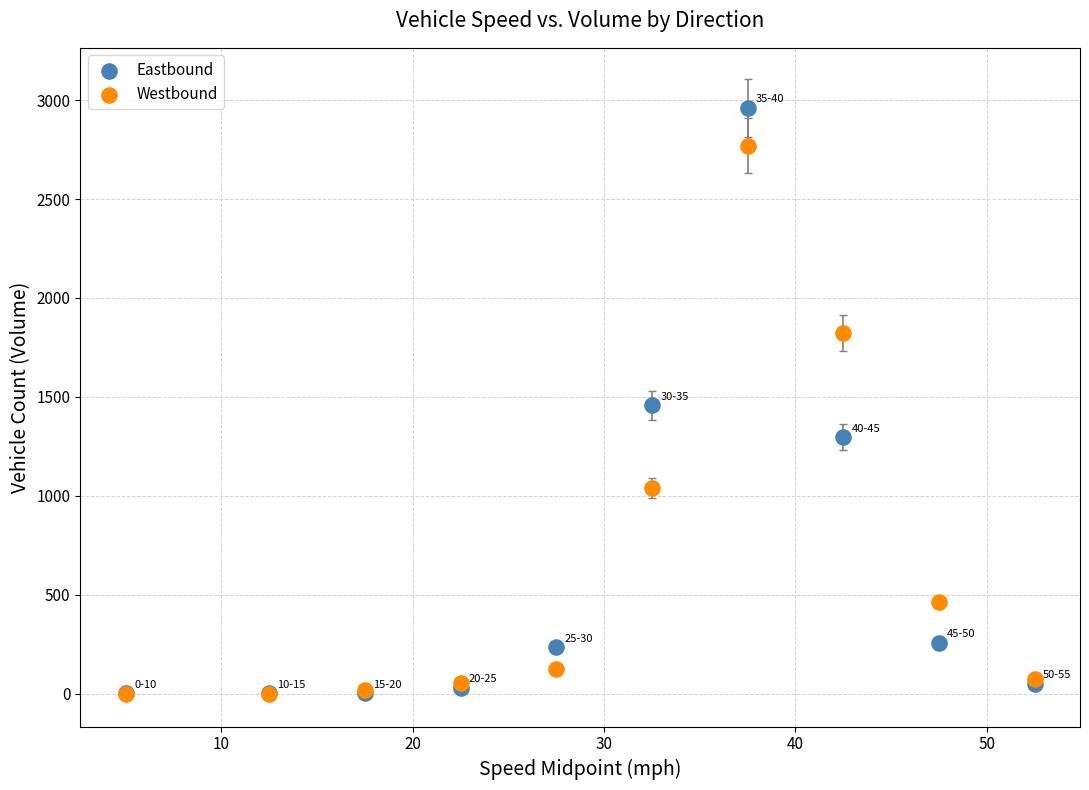

What are all the series names shown in the legend?

Eastbound, Westbound